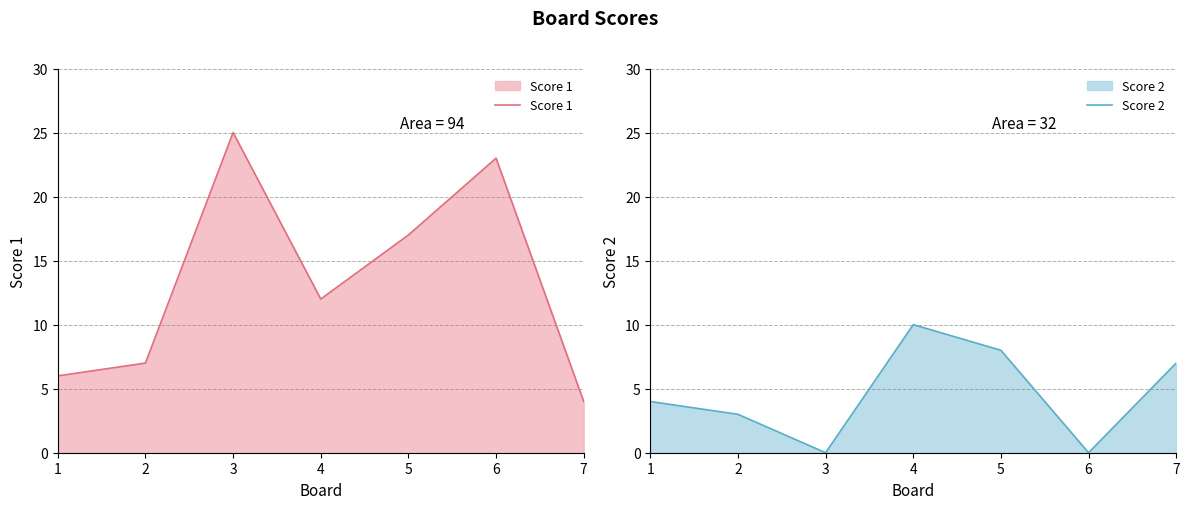

Where does the Score 1 series first go above 12?

3